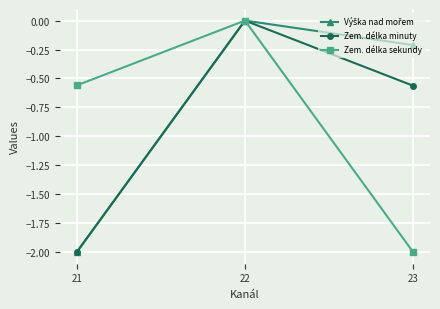

The Zem. délka sekundy series shows 0.8 at 22. True or false?

False